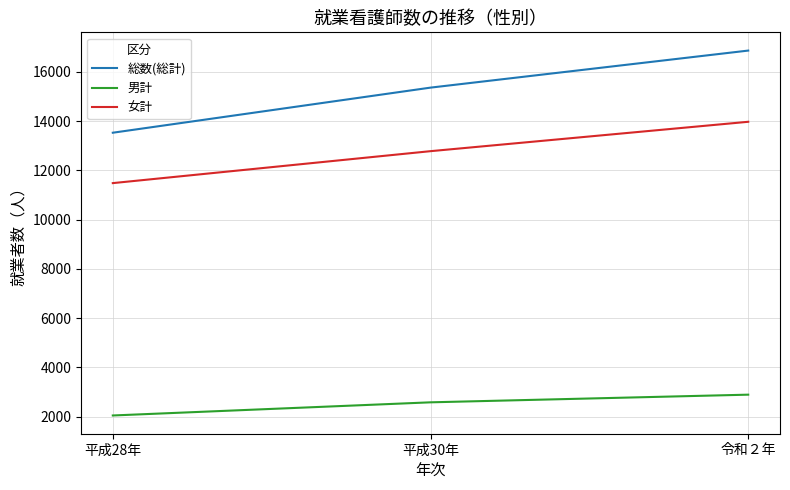

Between 平成28年 and 平成30年, which series saw the biggest shift?

総数(総計)